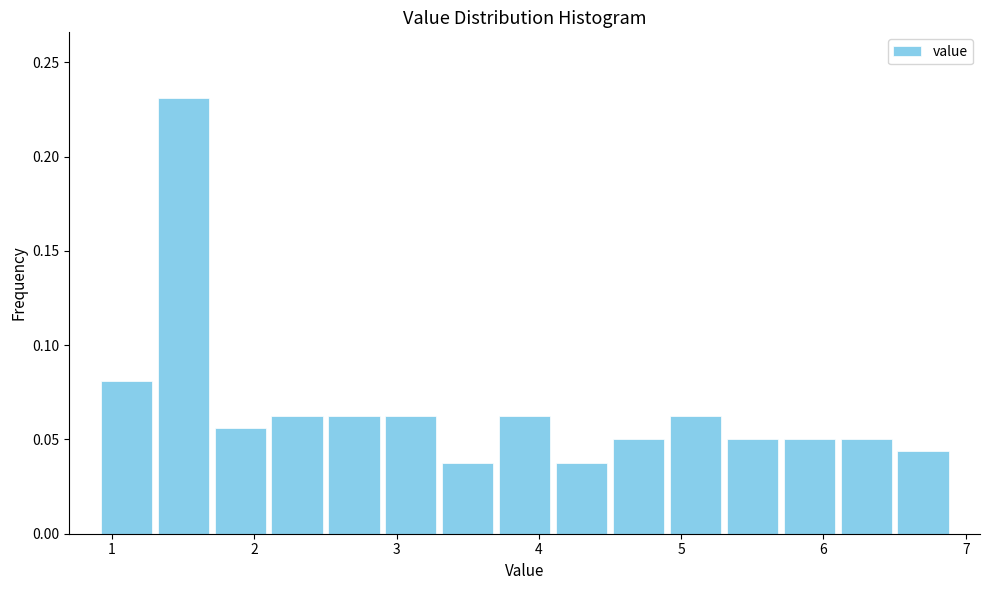

What is the height of the bar covering 6.1 to 6.5 on the x-axis? The values are not printed on the chart, so give them approximately, as read against the axis.

0.050